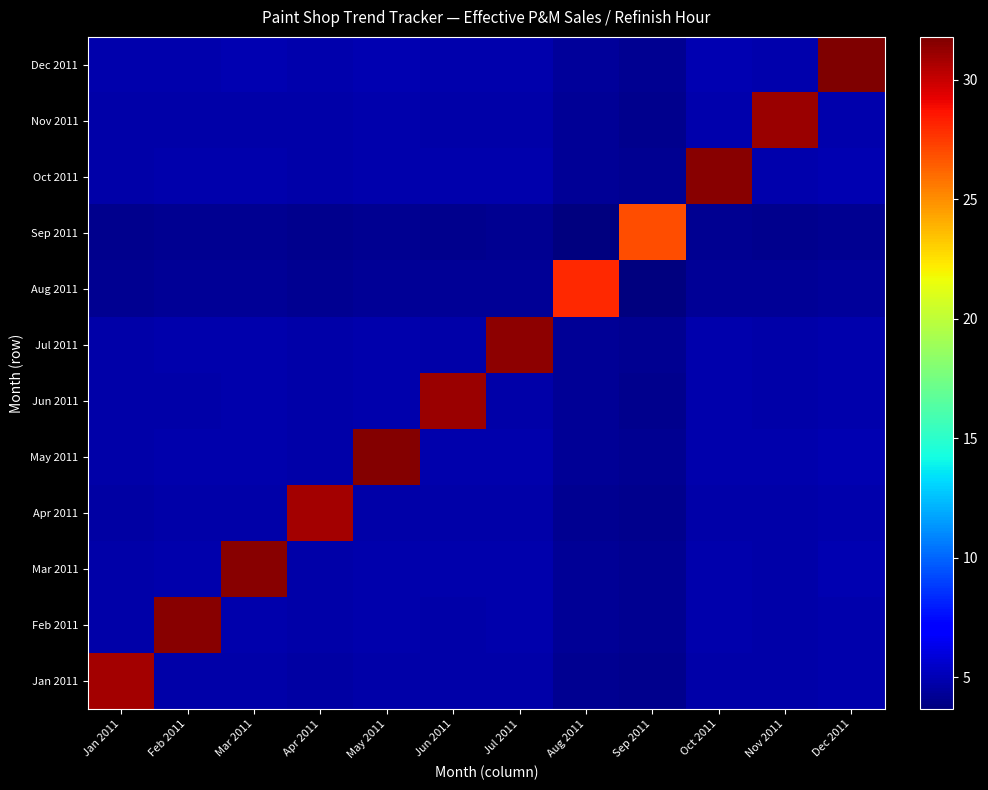

Reading left to right, what are all the values shown in this chart?

Jan 2011: Jan 2011=30.9	Feb 2011=4.7	Mar 2011=4.7	Apr 2011=4.6	May 2011=4.8	Jun 2011=4.7	Jul 2011=4.7	Aug 2011=4.2	Sep 2011=4.0	Oct 2011=4.7	Nov 2011=4.7	Dec 2011=4.8
Feb 2011: Jan 2011=4.7	Feb 2011=31.5	Mar 2011=4.8	Apr 2011=4.7	May 2011=4.8	Jun 2011=4.8	Jul 2011=4.8	Aug 2011=4.3	Sep 2011=4.1	Oct 2011=4.8	Nov 2011=4.8	Dec 2011=4.9
Mar 2011: Jan 2011=4.7	Feb 2011=4.8	Mar 2011=31.5	Apr 2011=4.7	May 2011=4.9	Jun 2011=4.8	Jul 2011=4.8	Aug 2011=4.3	Sep 2011=4.1	Oct 2011=4.8	Nov 2011=4.8	Dec 2011=4.9
Apr 2011: Jan 2011=4.6	Feb 2011=4.7	Mar 2011=4.7	Apr 2011=30.8	May 2011=4.7	Jun 2011=4.7	Jul 2011=4.7	Aug 2011=4.2	Sep 2011=4.0	Oct 2011=4.7	Nov 2011=4.7	Dec 2011=4.8
May 2011: Jan 2011=4.8	Feb 2011=4.8	Mar 2011=4.9	Apr 2011=4.7	May 2011=31.6	Jun 2011=4.8	Jul 2011=4.8	Aug 2011=4.3	Sep 2011=4.1	Oct 2011=4.9	Nov 2011=4.8	Dec 2011=4.9
Jun 2011: Jan 2011=4.7	Feb 2011=4.8	Mar 2011=4.8	Apr 2011=4.7	May 2011=4.8	Jun 2011=31.1	Jul 2011=4.7	Aug 2011=4.2	Sep 2011=4.1	Oct 2011=4.8	Nov 2011=4.7	Dec 2011=4.8
Jul 2011: Jan 2011=4.7	Feb 2011=4.8	Mar 2011=4.8	Apr 2011=4.7	May 2011=4.8	Jun 2011=4.7	Jul 2011=31.4	Aug 2011=4.3	Sep 2011=4.1	Oct 2011=4.8	Nov 2011=4.7	Dec 2011=4.9
Aug 2011: Jan 2011=4.2	Feb 2011=4.3	Mar 2011=4.3	Apr 2011=4.2	May 2011=4.3	Jun 2011=4.2	Jul 2011=4.3	Aug 2011=28.0	Sep 2011=3.7	Oct 2011=4.3	Nov 2011=4.2	Dec 2011=4.3
Sep 2011: Jan 2011=4.0	Feb 2011=4.1	Mar 2011=4.1	Apr 2011=4.0	May 2011=4.1	Jun 2011=4.1	Jul 2011=4.1	Aug 2011=3.7	Sep 2011=26.9	Oct 2011=4.1	Nov 2011=4.1	Dec 2011=4.2
Oct 2011: Jan 2011=4.7	Feb 2011=4.8	Mar 2011=4.8	Apr 2011=4.7	May 2011=4.9	Jun 2011=4.8	Jul 2011=4.8	Aug 2011=4.3	Sep 2011=4.1	Oct 2011=31.6	Nov 2011=4.8	Dec 2011=4.9
Nov 2011: Jan 2011=4.7	Feb 2011=4.8	Mar 2011=4.8	Apr 2011=4.7	May 2011=4.8	Jun 2011=4.7	Jul 2011=4.7	Aug 2011=4.2	Sep 2011=4.1	Oct 2011=4.8	Nov 2011=31.1	Dec 2011=4.8
Dec 2011: Jan 2011=4.8	Feb 2011=4.9	Mar 2011=4.9	Apr 2011=4.8	May 2011=4.9	Jun 2011=4.8	Jul 2011=4.9	Aug 2011=4.3	Sep 2011=4.2	Oct 2011=4.9	Nov 2011=4.8	Dec 2011=31.8